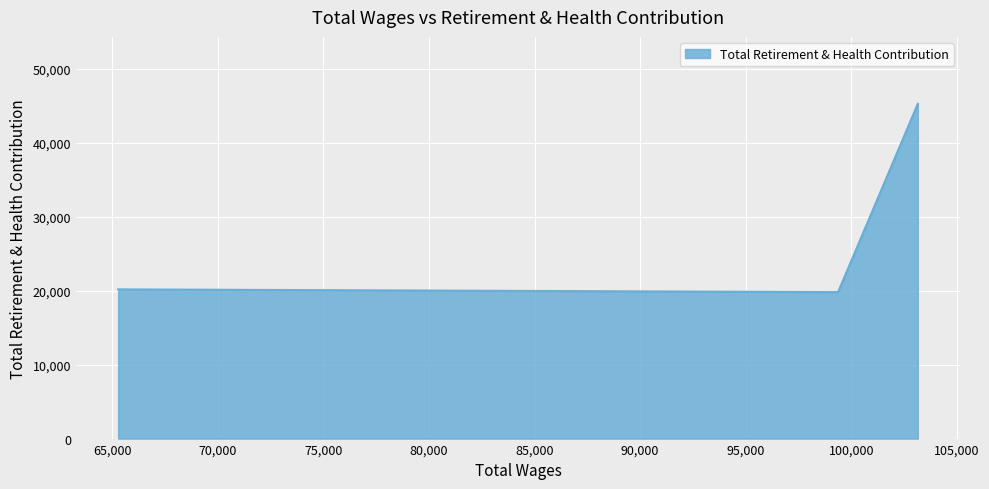

How many values exceed 20183?

1